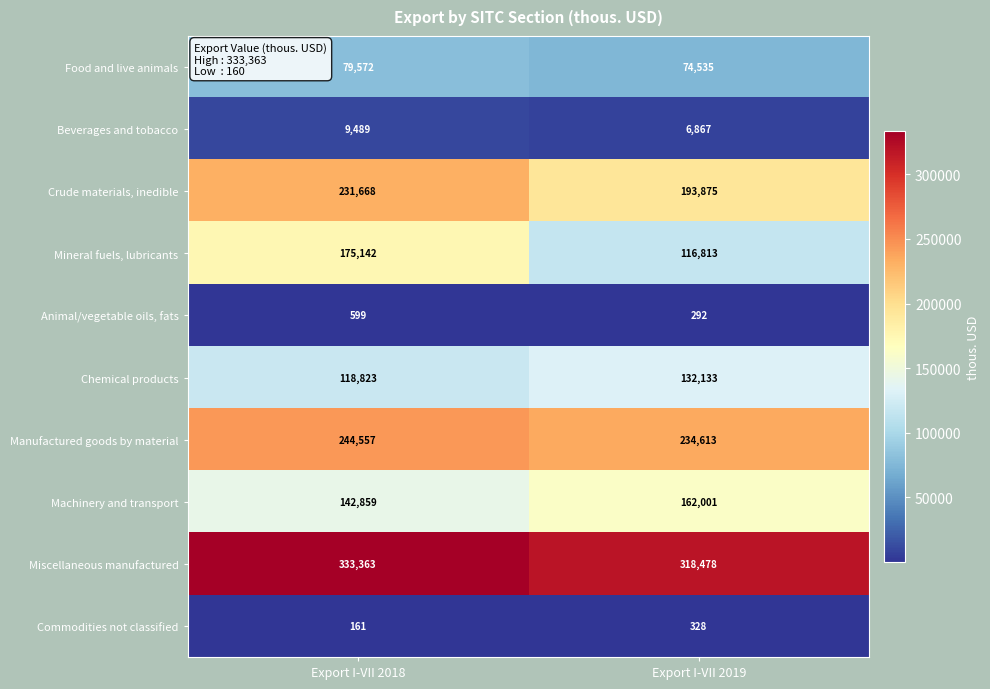

Which series has the widest spread of values?

Mineral fuels, lubricants